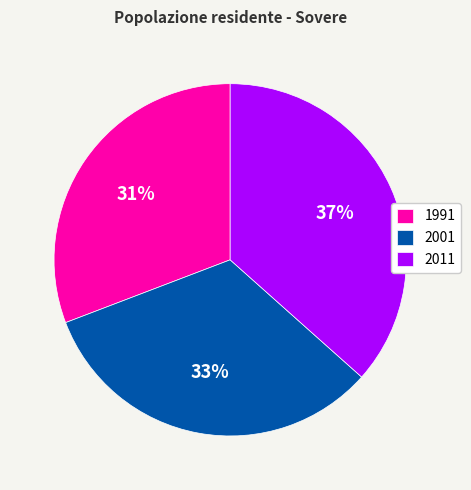

Is 2001 the majority of the pie?

No